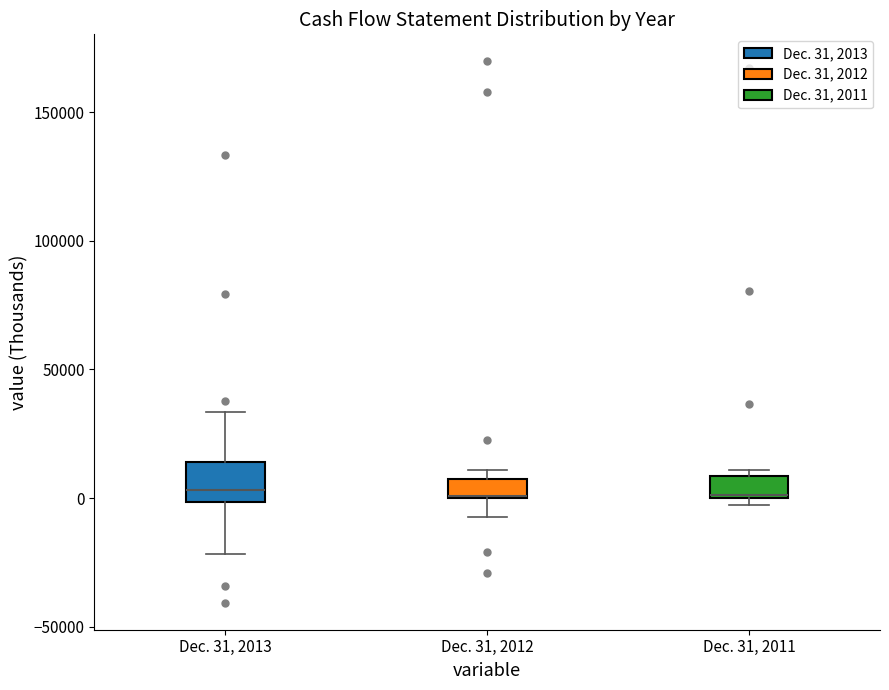

Where is the upper edge of the box for Dec. 31, 2012 on the y-axis? The values are not printed on the chart, so give them approximately, as read against the axis.

5000